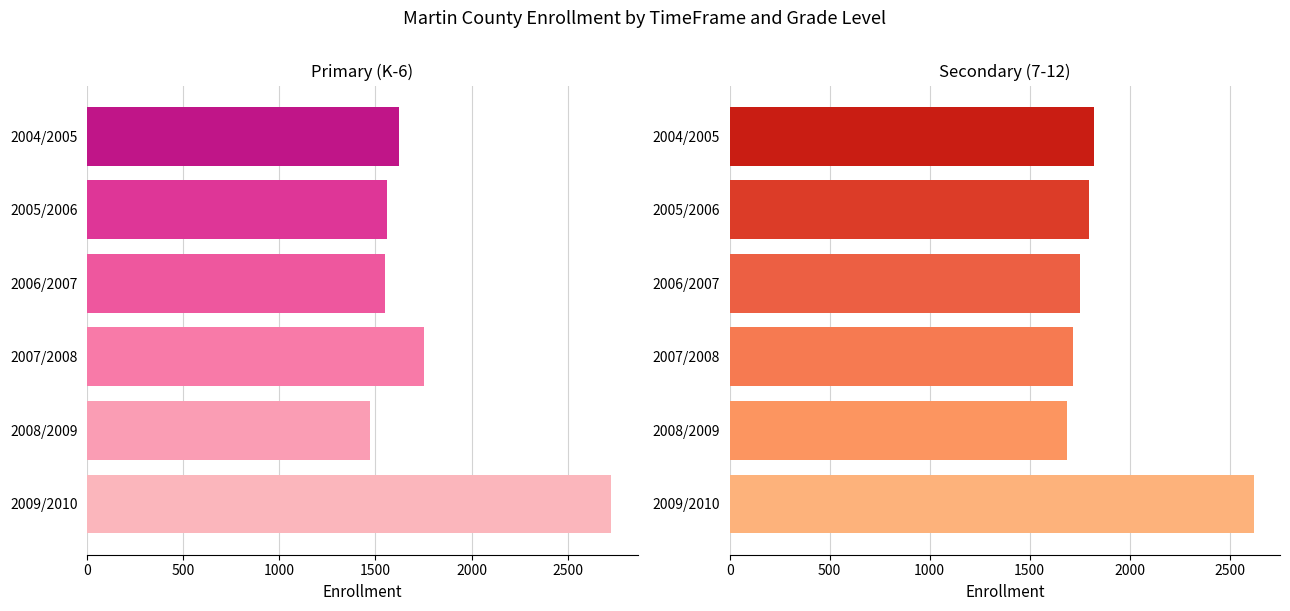

Which series has the largest total across all categories?

Secondary (7-12)